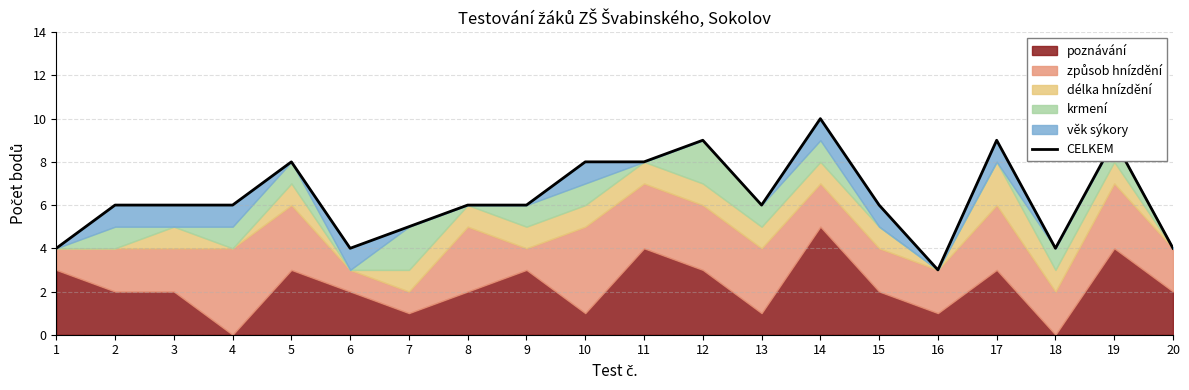

Reading left to right, list all the values displayed in this chart.

4	6	6	6	8	4	5	6	6	8	8	9	6	10	6	3	9	4	9	4